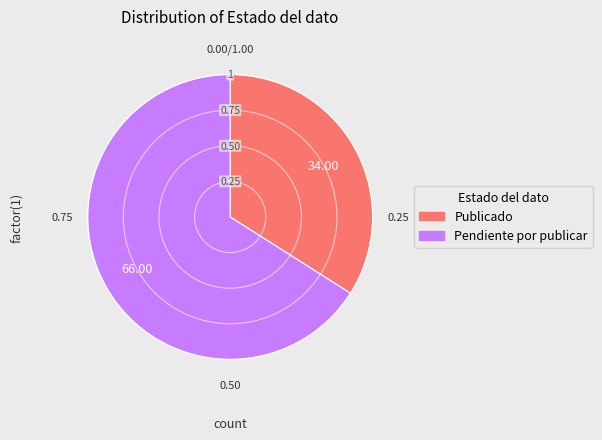

Combined, do Publicado and Pendiente por publicar account for over 50%?

Yes